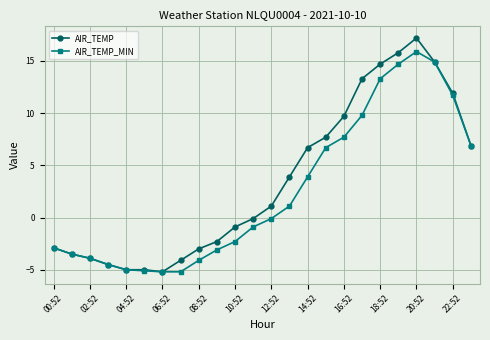

True or false: AIR_TEMP_MIN has more than 0 points higher than both neighbors.

True